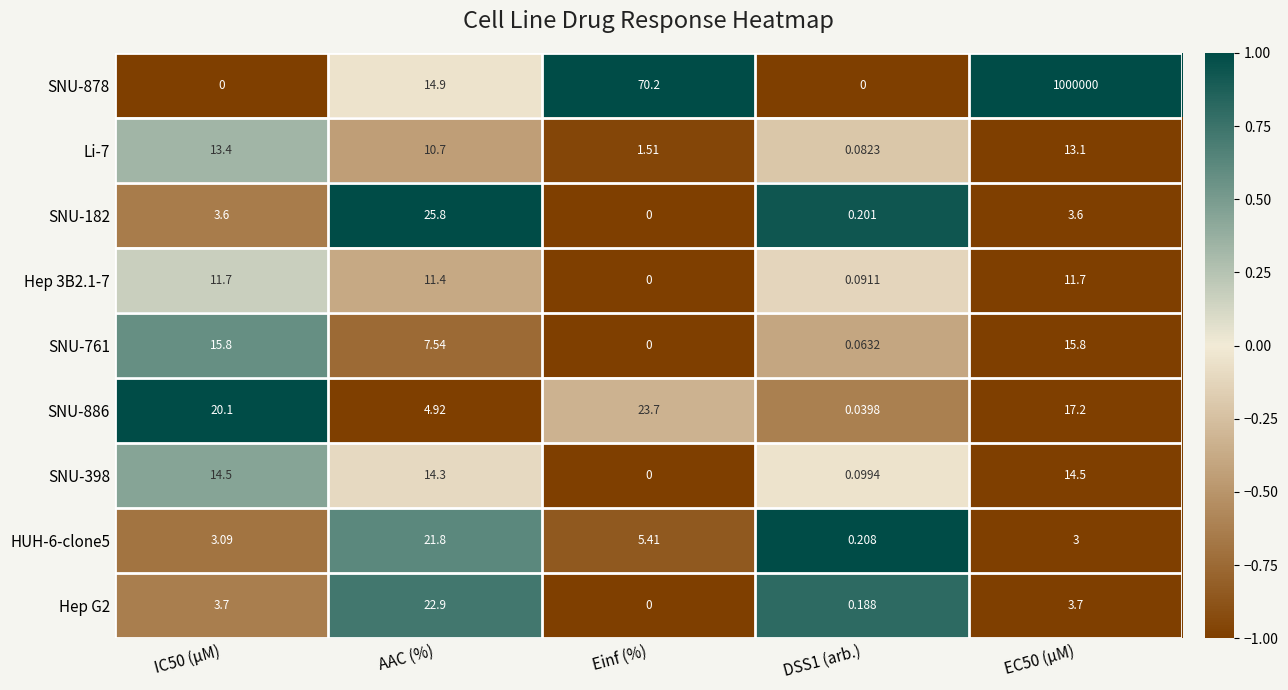

Is the value of Hep 3B2.1-7 at Einf (%) greater than the value of SNU-182 at IC50 (µM)?

No